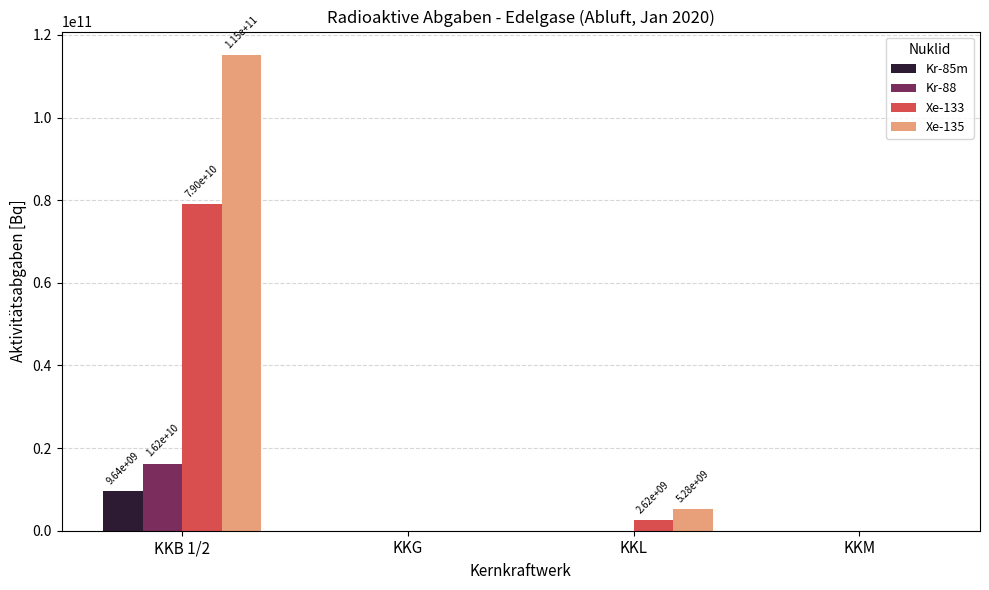

Where is Xe-133 nearest to the value 39522840702?

KKL